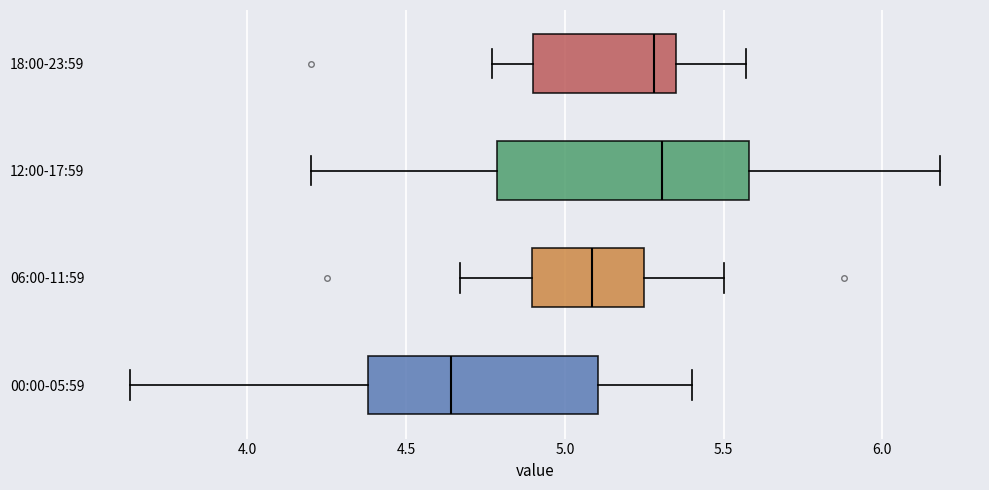

Reading bottom to top, transcribe this box plot: for each box, give where its median line is, the range the box spans, and where its two whiskers end, as read against the x-axis. The values are not printed on the chart, so give them approximately, as read against the axis.

00:00-05:59: median 4.65, box 4.40 to 5.10, whiskers 3.65 to 5.40
06:00-11:59: median 5.10, box 4.90 to 5.25, whiskers 4.65 to 5.50
12:00-17:59: median 5.30, box 4.80 to 5.60, whiskers 4.20 to 6.20
18:00-23:59: median 5.30, box 4.90 to 5.35, whiskers 4.75 to 5.55